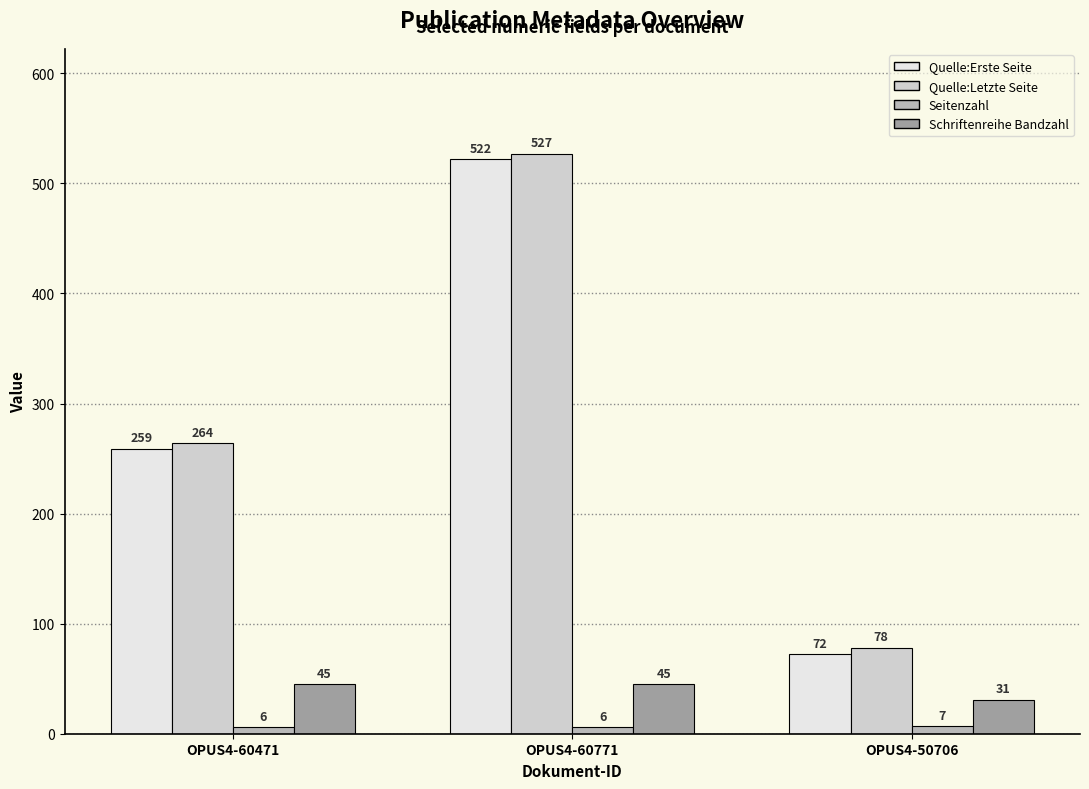

What is the value of the Quelle:Erste Seite bar at the 2nd from the left?

522